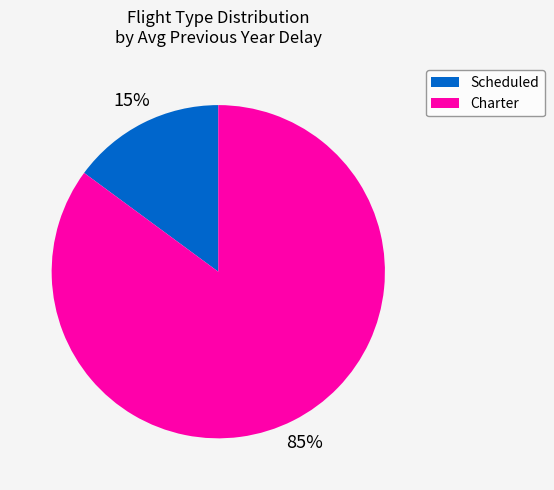

To the nearest percent, what is the difference between the largest and smallest slice percentages?

70%